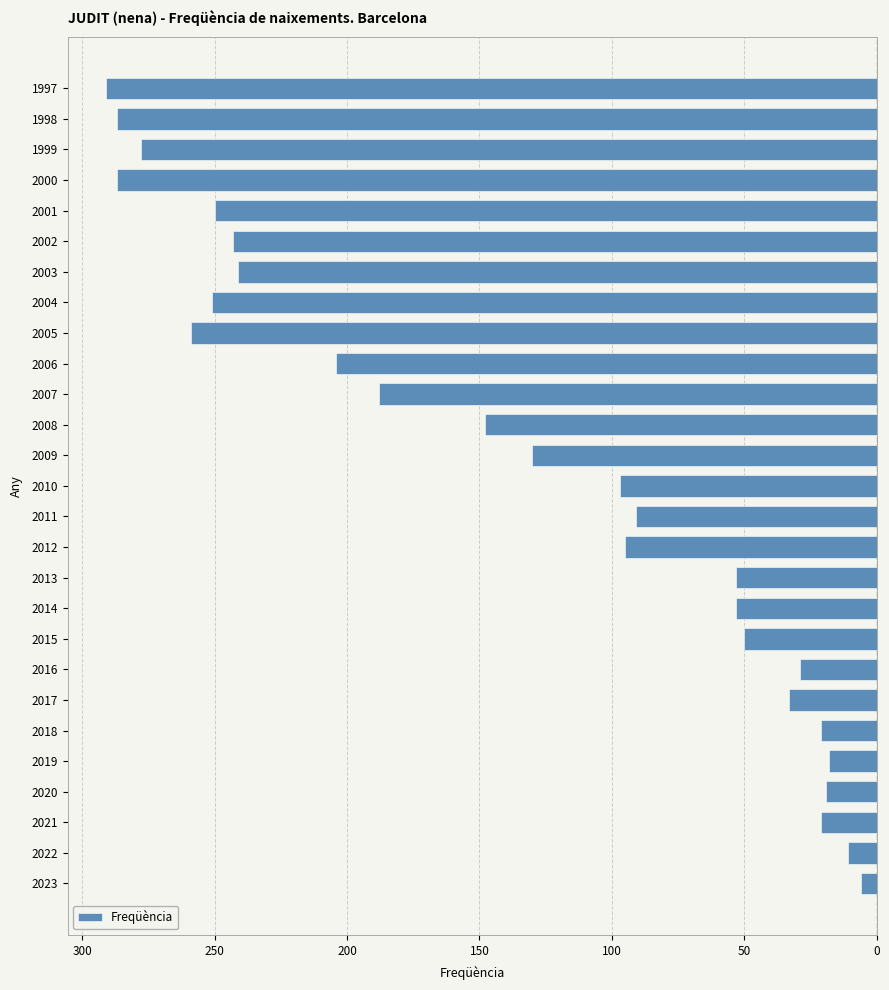

Are the bars horizontal?

Yes